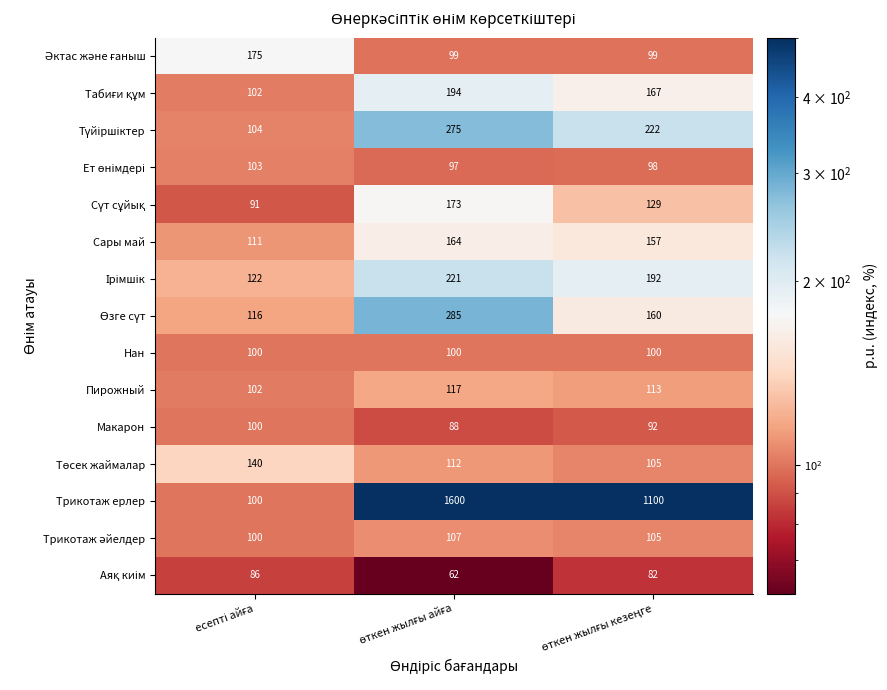

Which series has the largest range (max minus min)?

Трикотаж ерлер